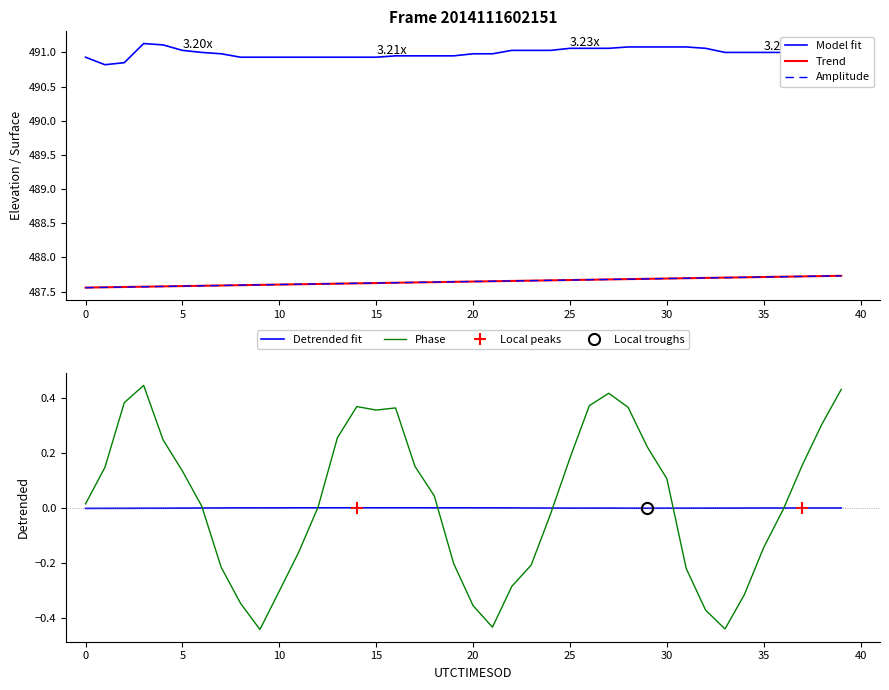

The ELEVATION series shows 721.9 at 31. True or false?

False